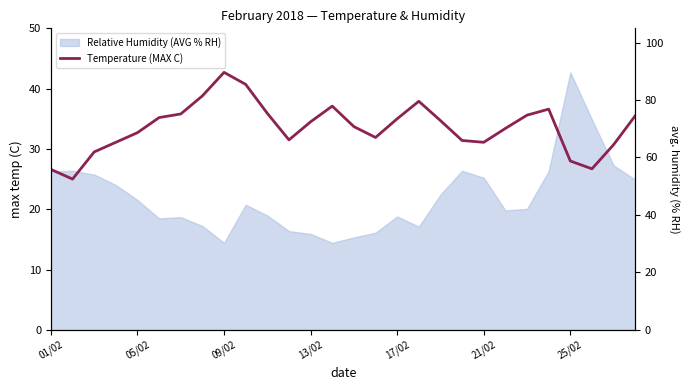

What is the sum of all values?

939.3